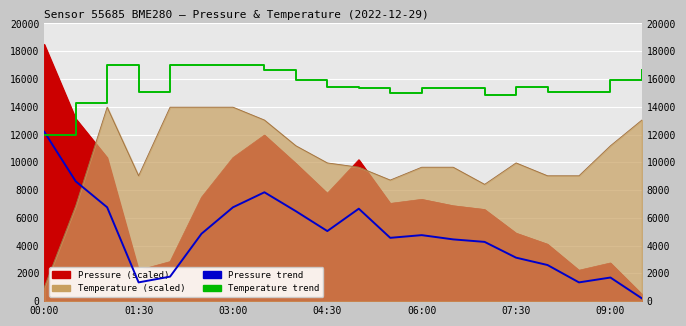

What position from the right is 11?

9